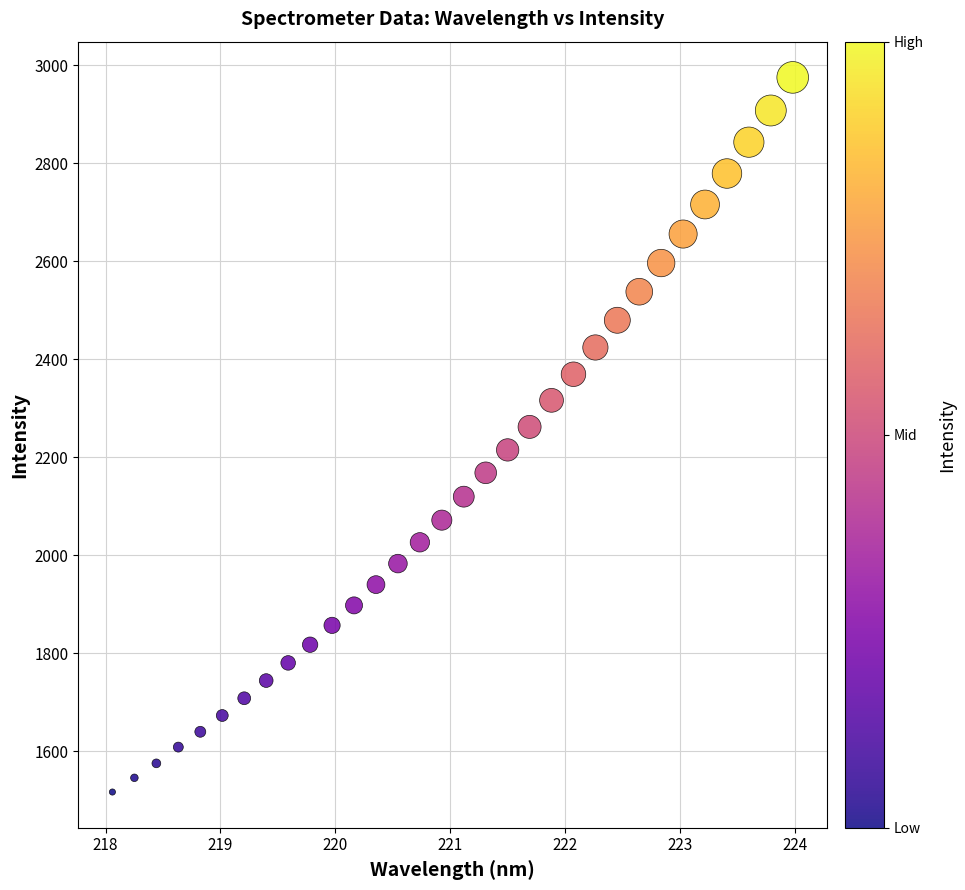

What is the range of X values (max minus min)?

5.9